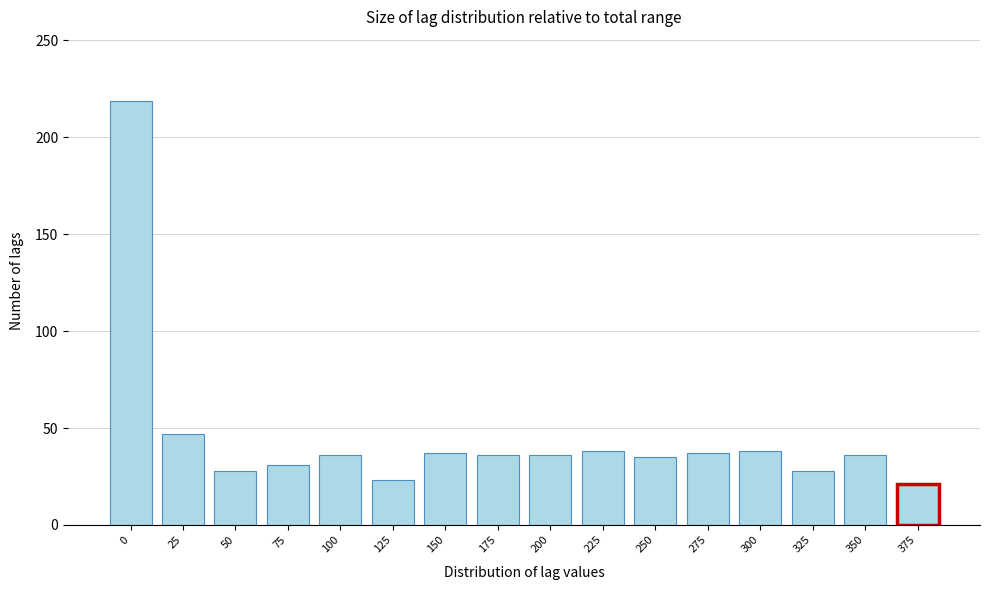

What is the value of the 6th bar from the left?

23